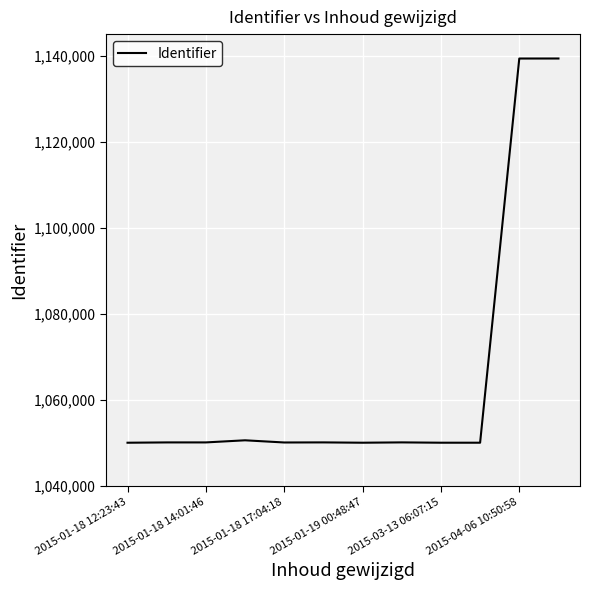

What is the difference between the maximum and minimum values?

89278